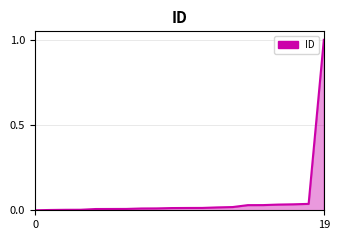

What is the greatest value displayed?

1.0